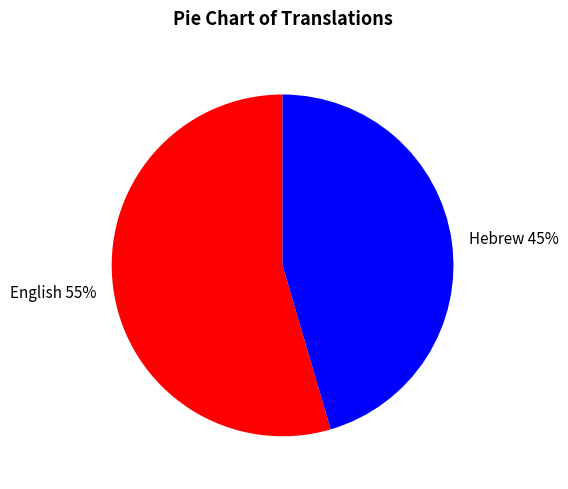

Combined, do Hebrew and English account for over 50%?

Yes